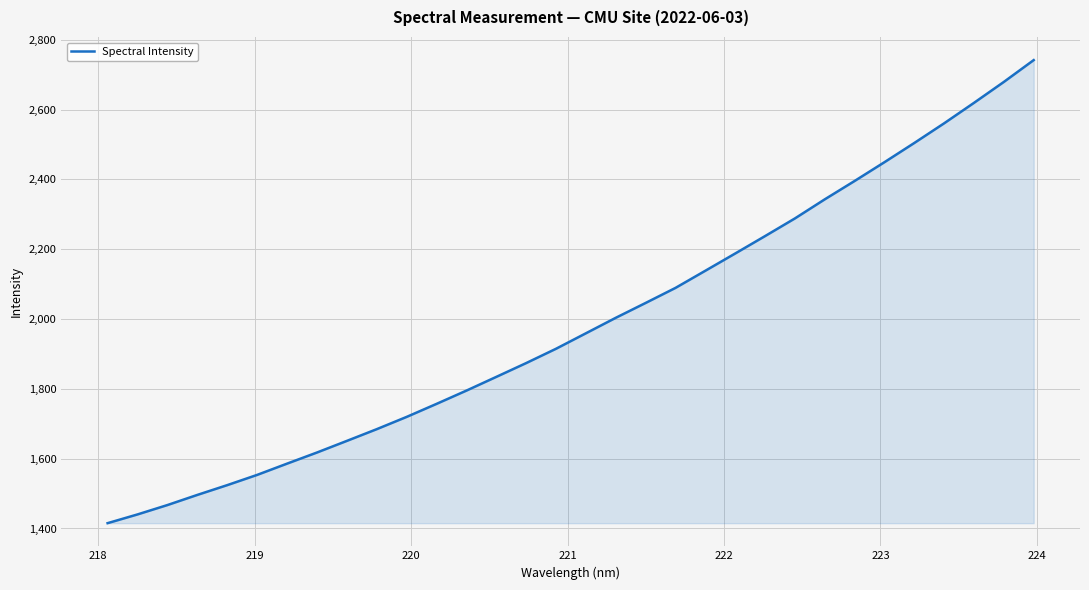

What is the smallest value displayed?

1415.3